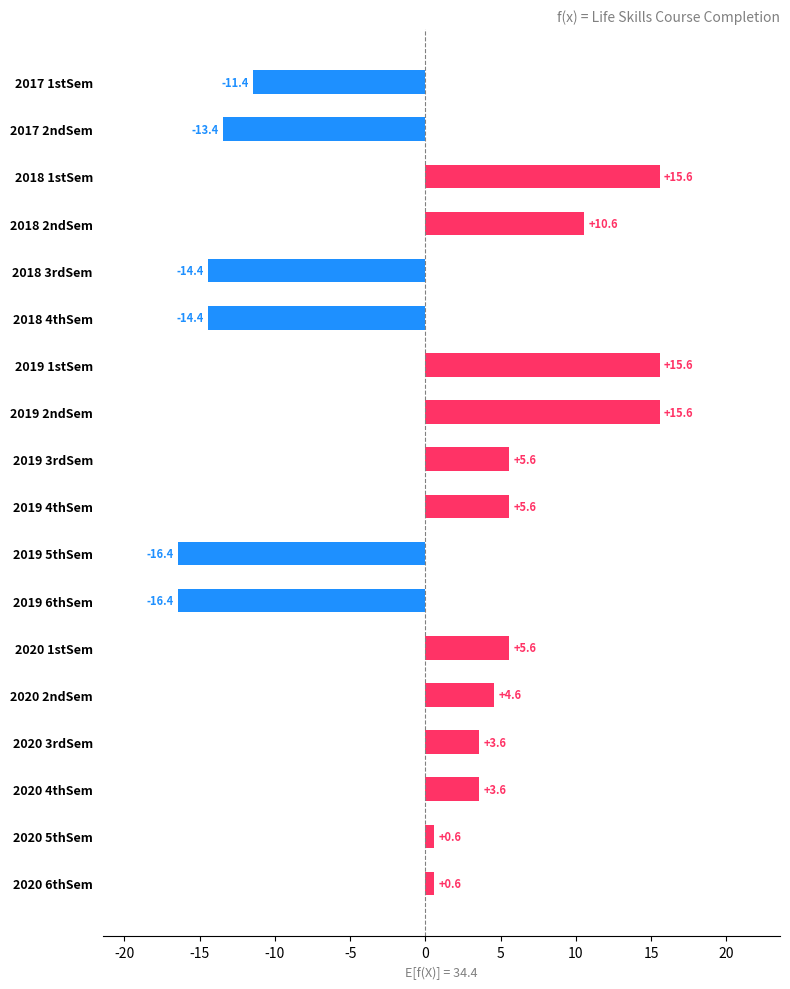

How many data points does each series have?

18